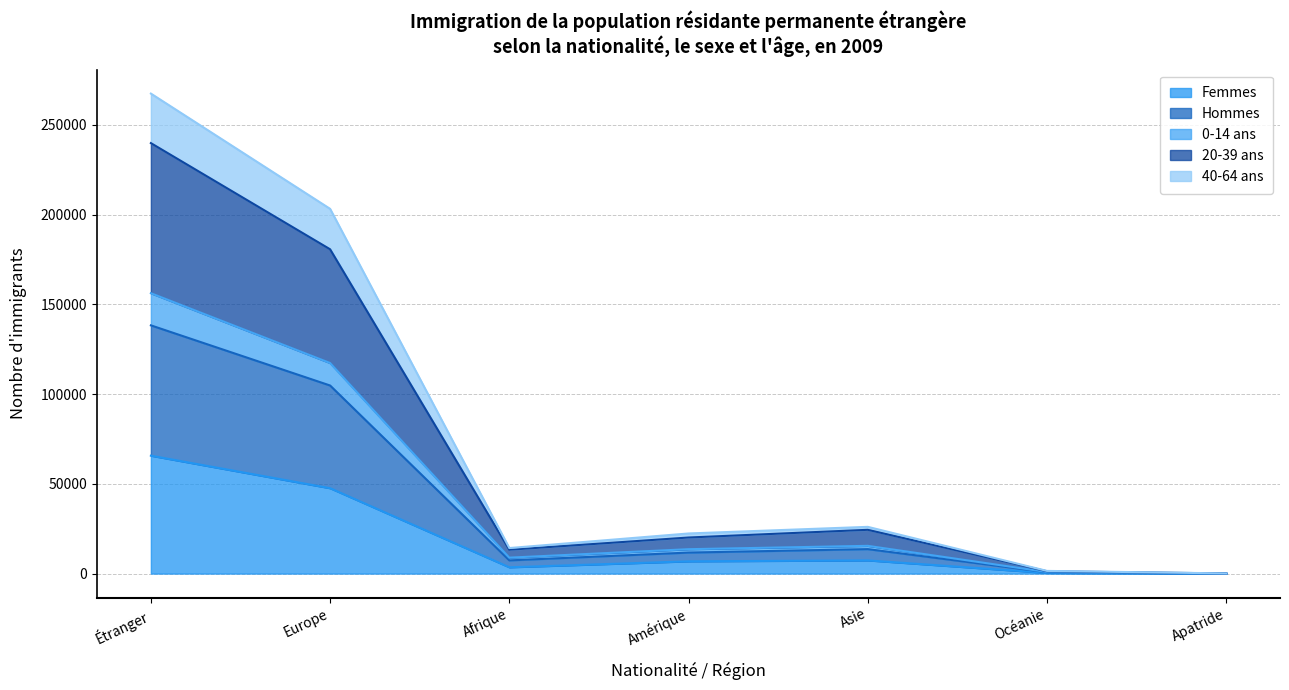

What value does the Femmes series have at Étranger?

65680